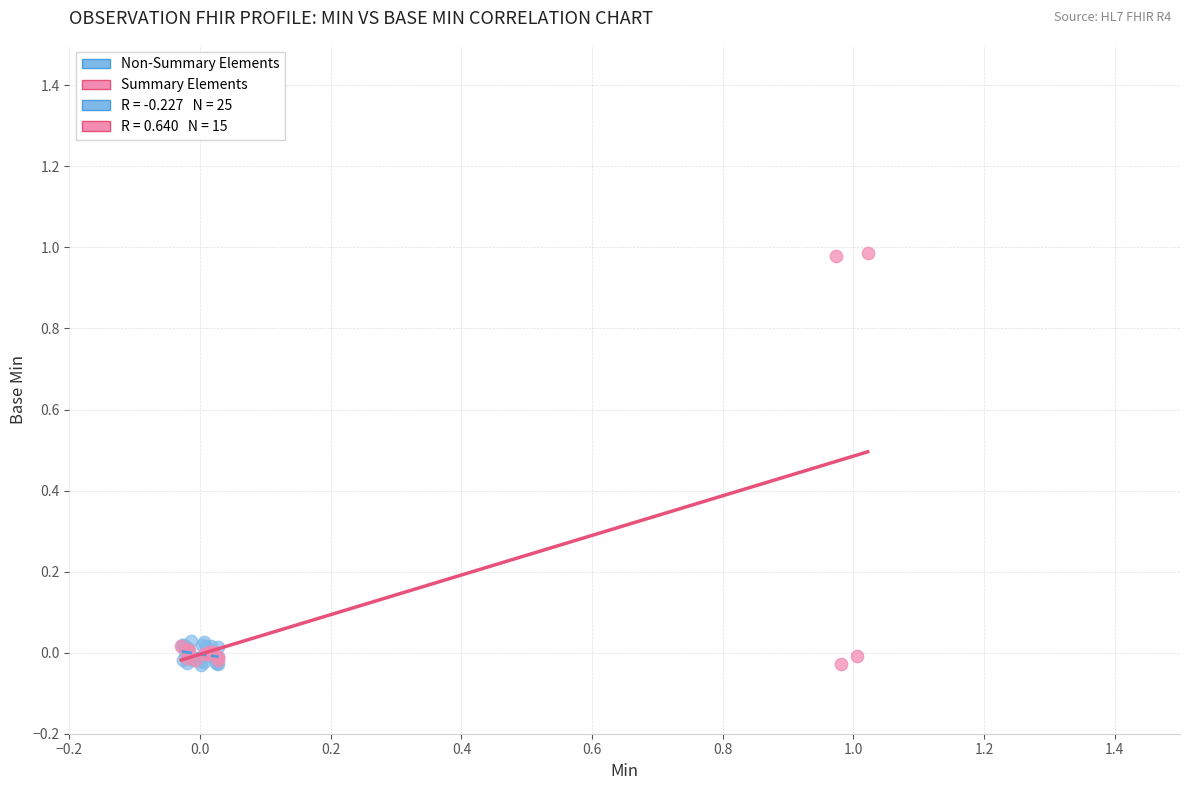

Which series has the widest spread of Y values?

Summary Elements